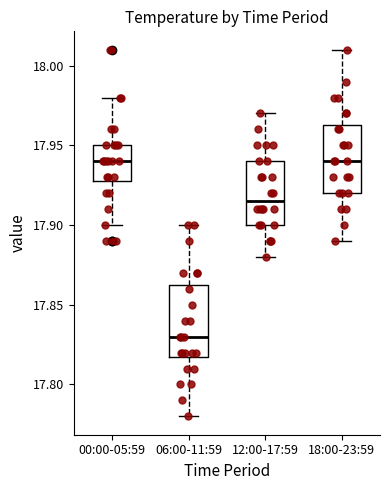

Where is the lower edge of the box for 00:00-05:59 on the y-axis? The values are not printed on the chart, so give them approximately, as read against the axis.

17.930